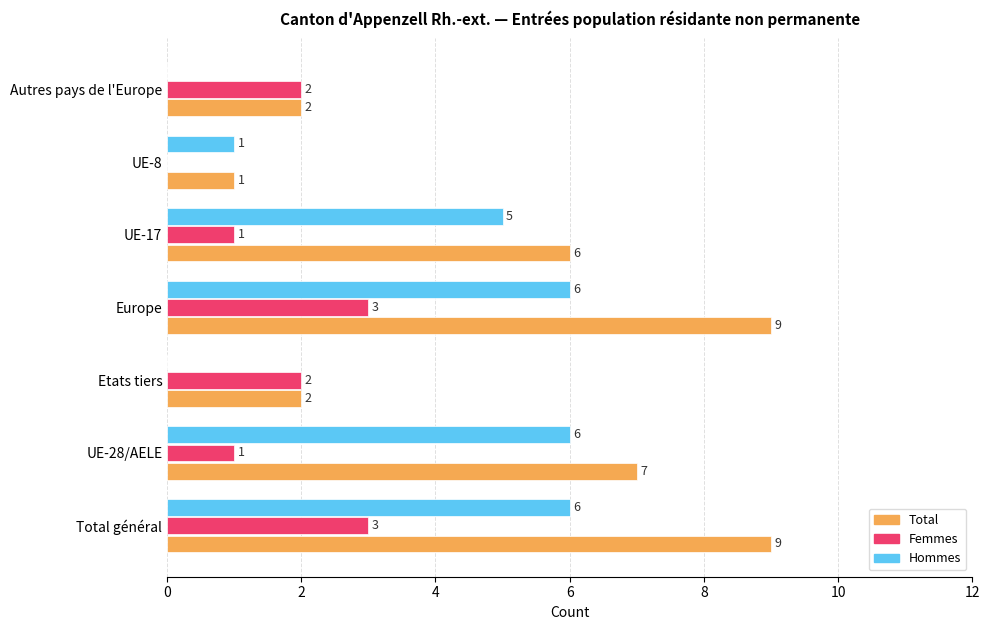

What is the sum of the Hommes values at UE-8 and Europe?

7